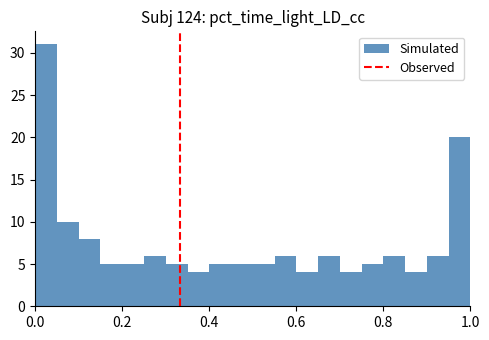

Around what value on the x-axis is the tallest bar? Give the approximate position of its centre, as read against the axis.

0.02